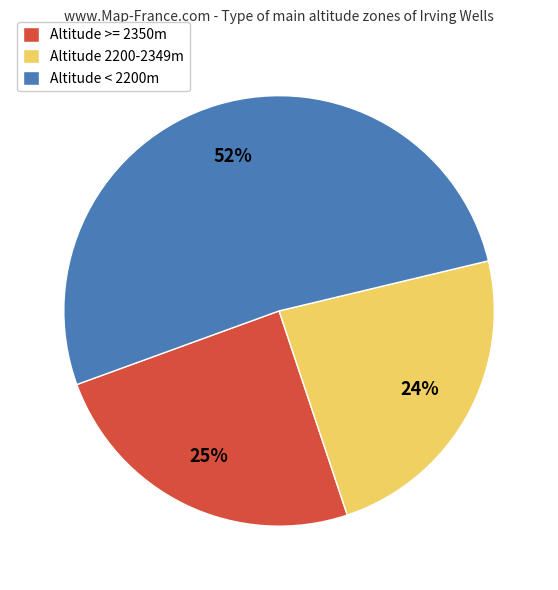

Which category has the biggest portion of the pie?

Altitude < 2200m